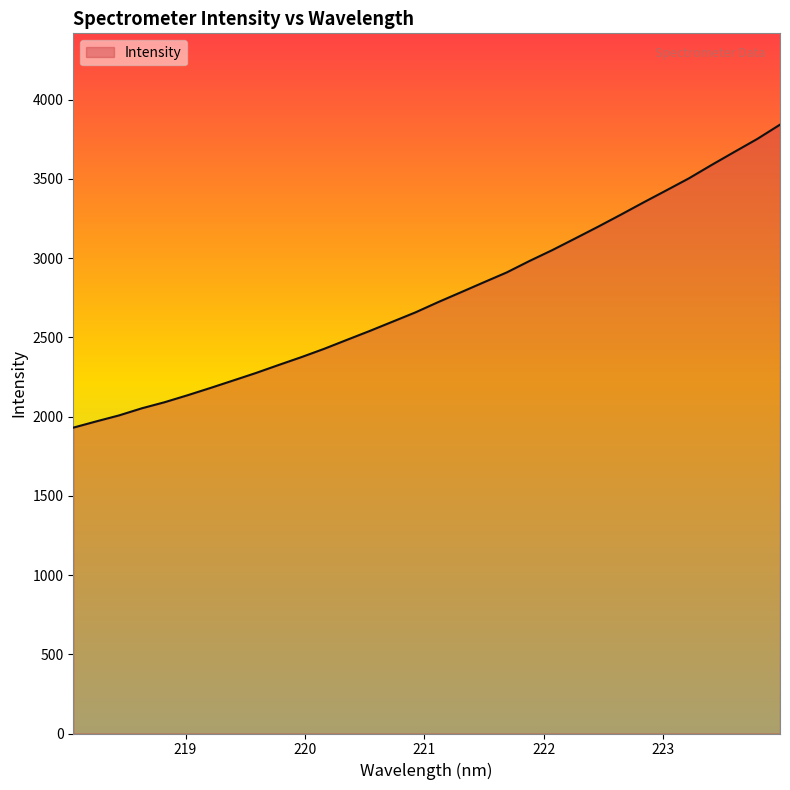

What is the difference between the maximum and minimum values?

1912.5